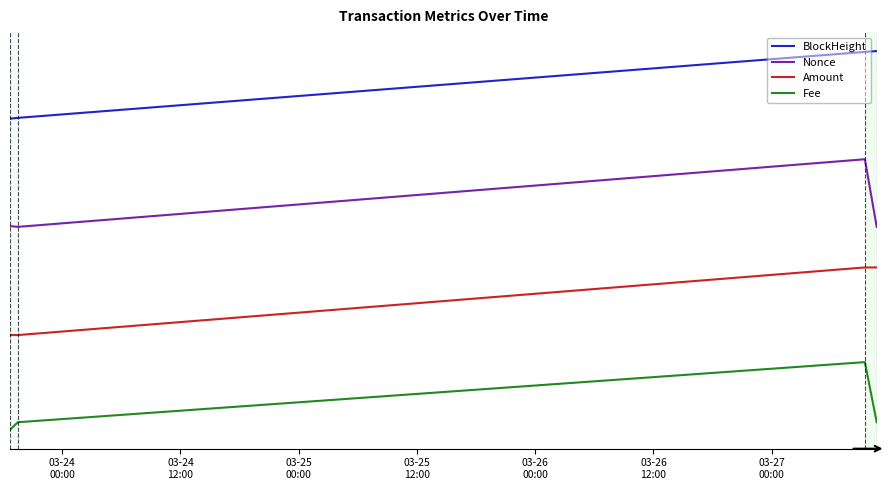

Which series has the largest range (max minus min)?

Amount